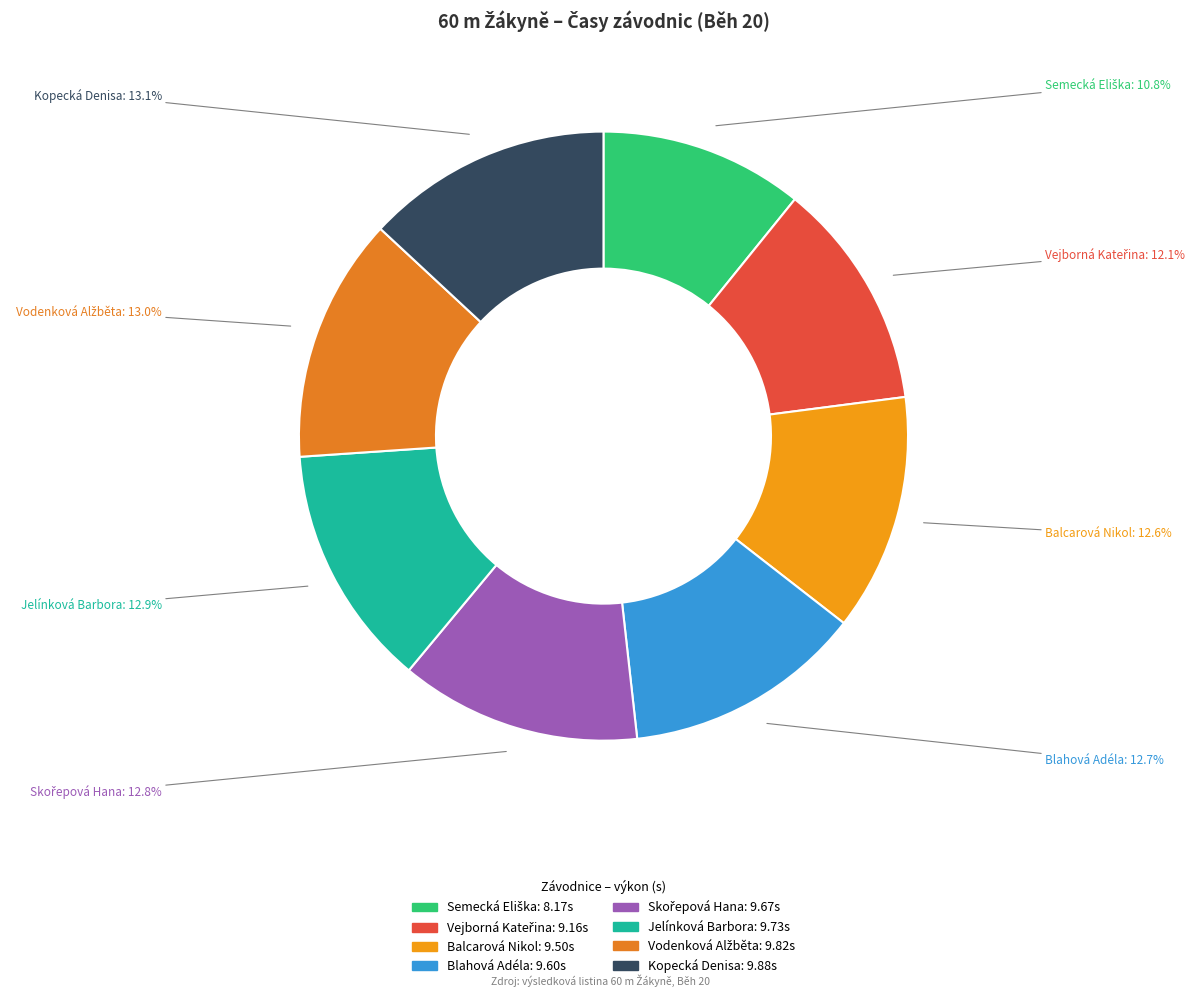

What percentage is NOT represented by Kopecká Denisa?

86.9%